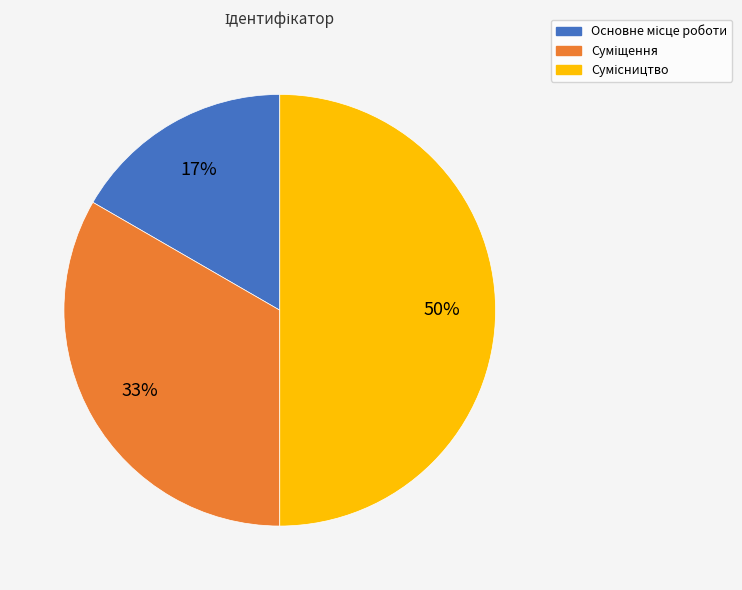

To the nearest percent, what is the average slice percentage?

33%